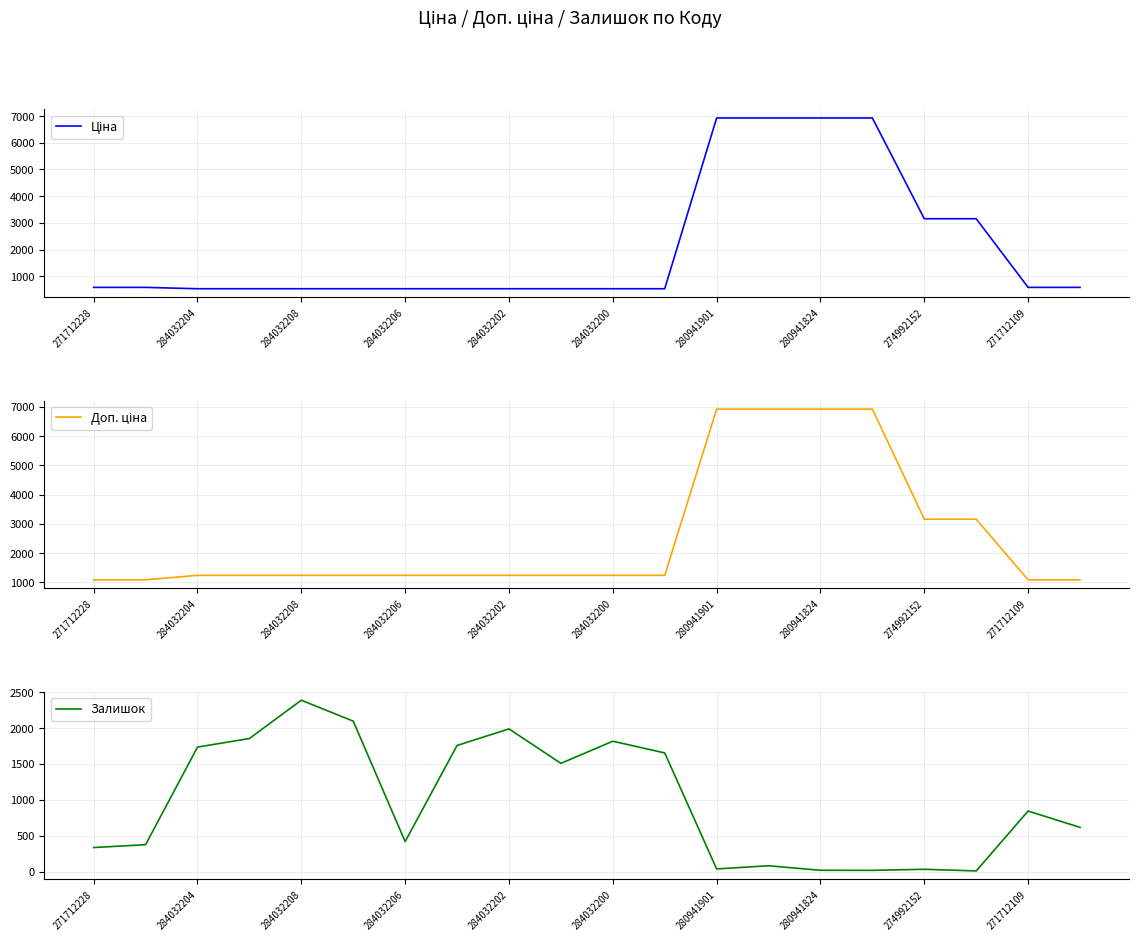

Where does the Залишок series first go above 843?

284032204